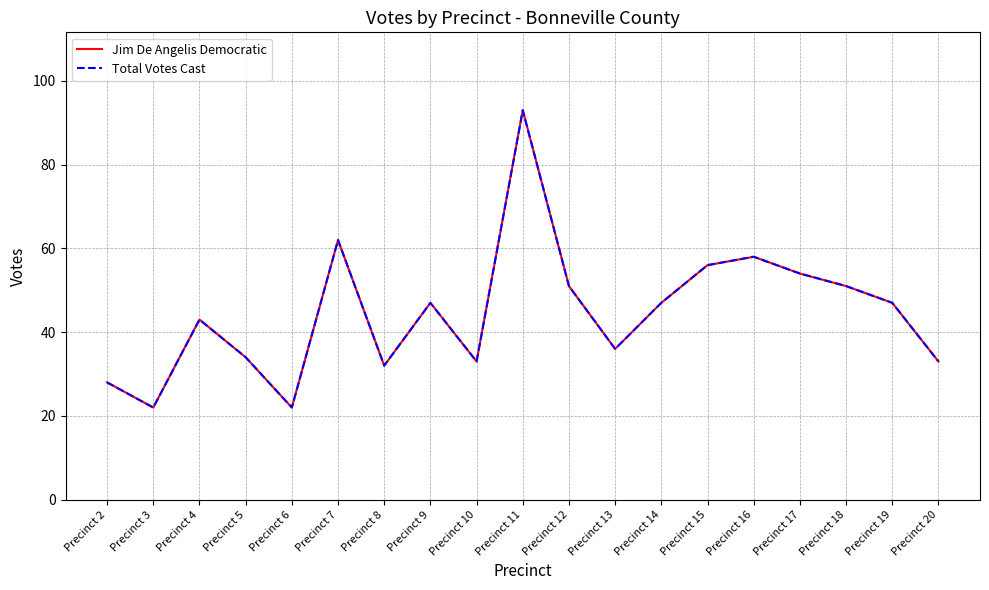

Between Precinct 16 and Precinct 19, which is larger?

Precinct 16